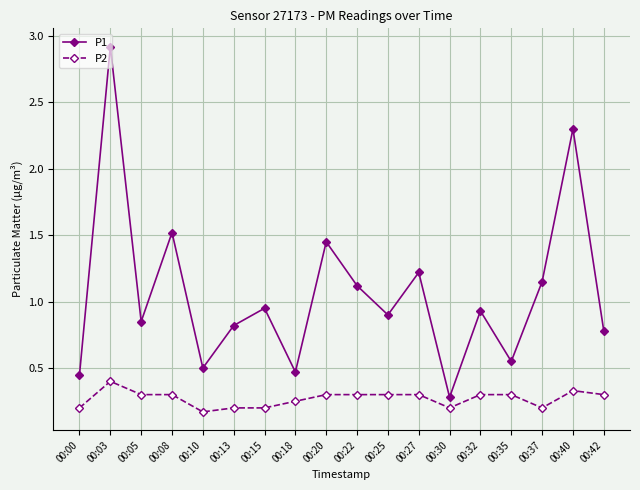

True or false: P1 has a value of 0.9 at 00:15.

True